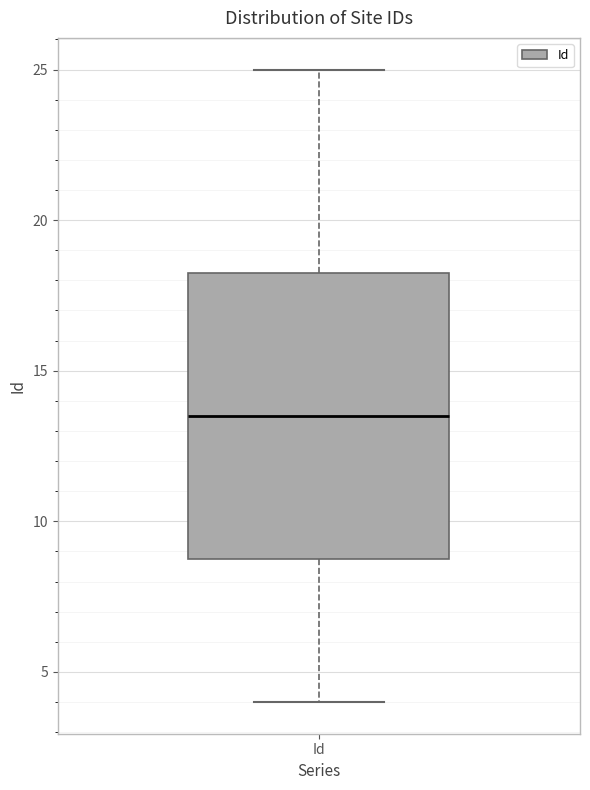

Where is the upper edge of the box for Id on the y-axis? The values are not printed on the chart, so give them approximately, as read against the axis.

18.5